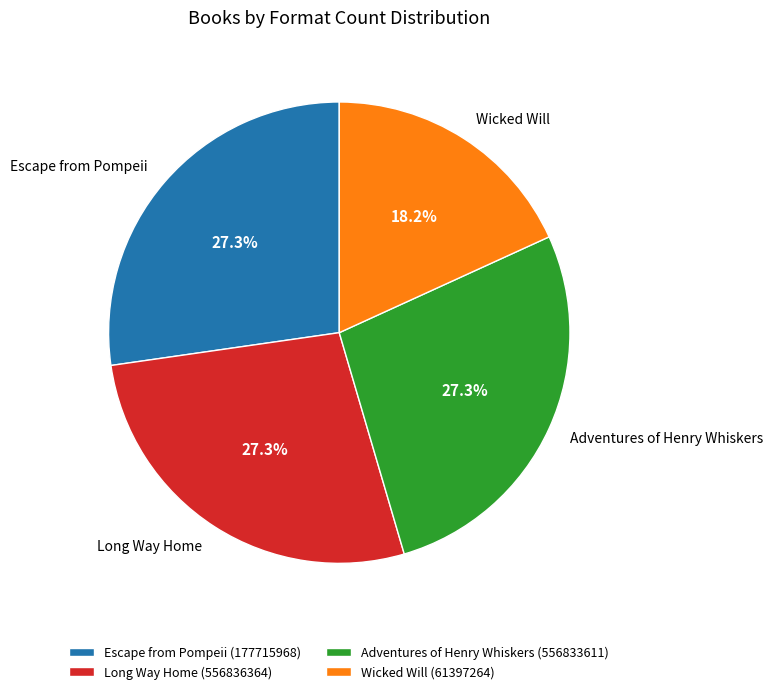

Is Long Way Home the majority of the pie?

No